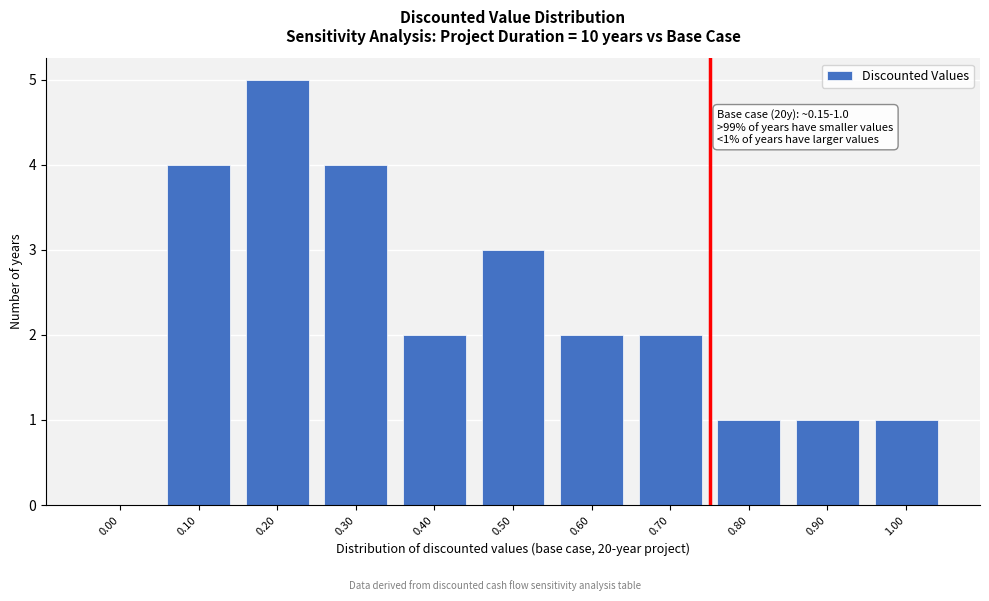

Reading right to left, what are all the values shown in this chart?

1.00=1	0.90=1	0.80=1	0.70=2	0.60=2	0.50=3	0.40=2	0.30=4	0.20=5	0.10=4	0.00=0